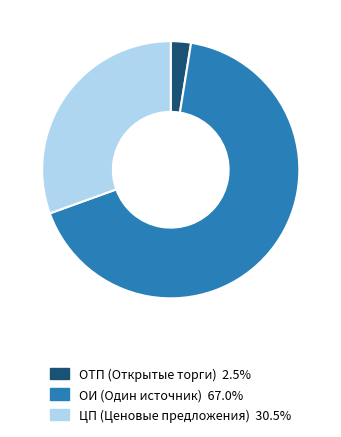

How many segments does this pie chart have?

3